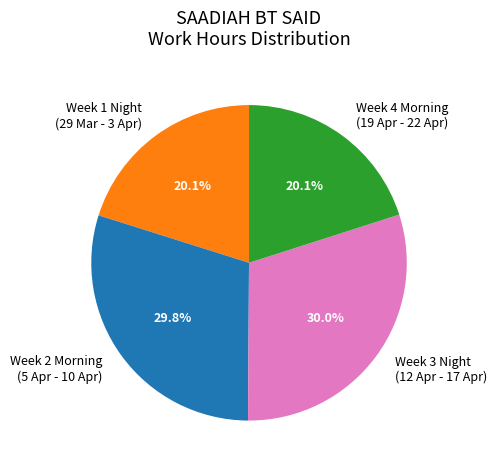

What portion of the pie excludes Week 1 Night (29 Mar - 3 Apr)?

79.9%